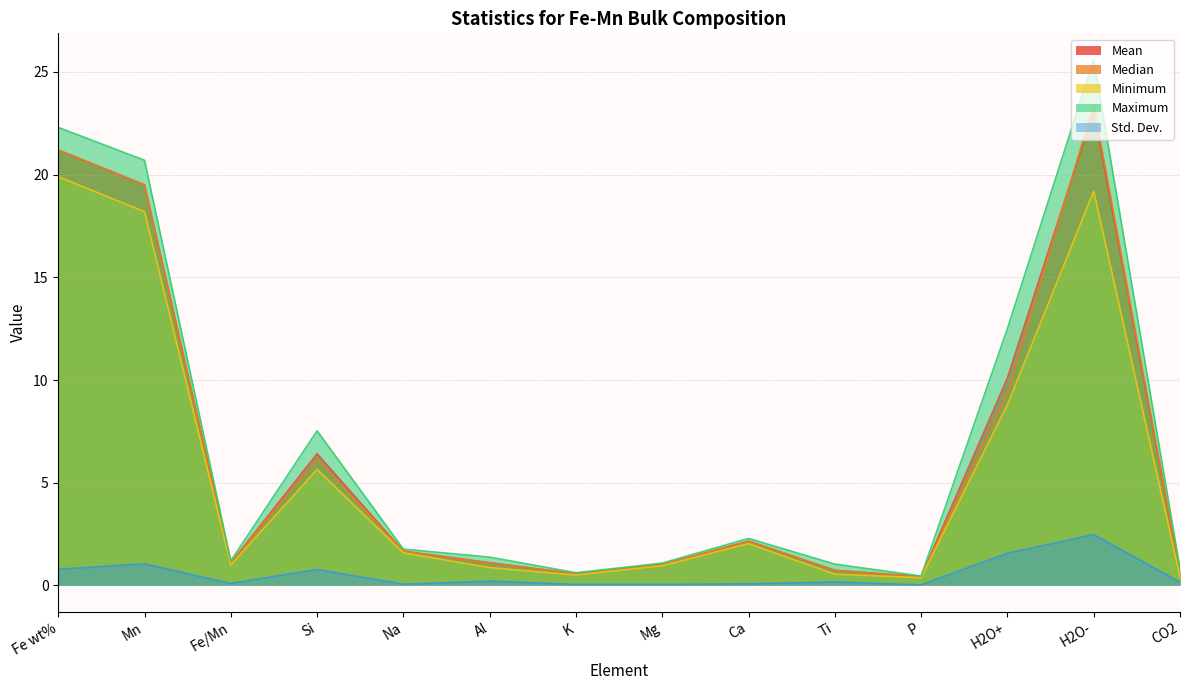

In Mean, how many points are higher than both neighbors (excluding endpoints)?

3